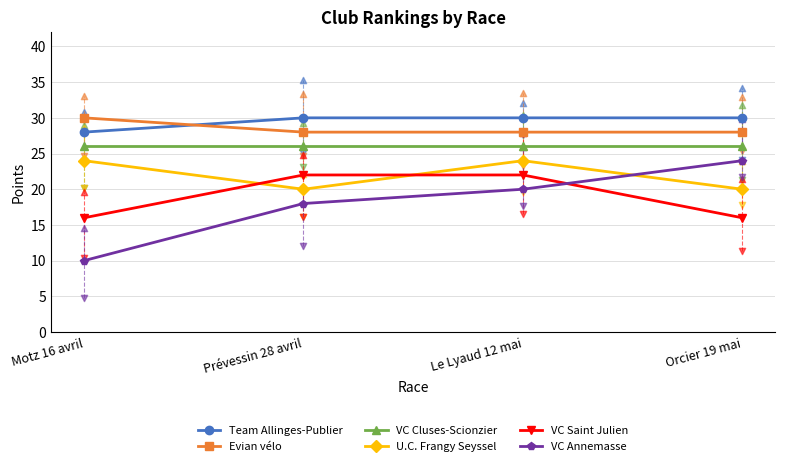

Which series has the largest total across all categories?

Team Allinges-Publier